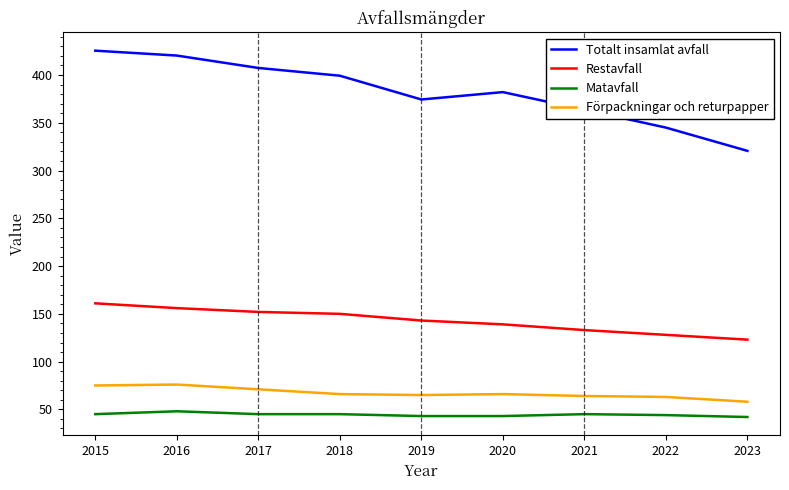

True or false: Totalt insamlat avfall and Matavfall intersect in this chart.

False